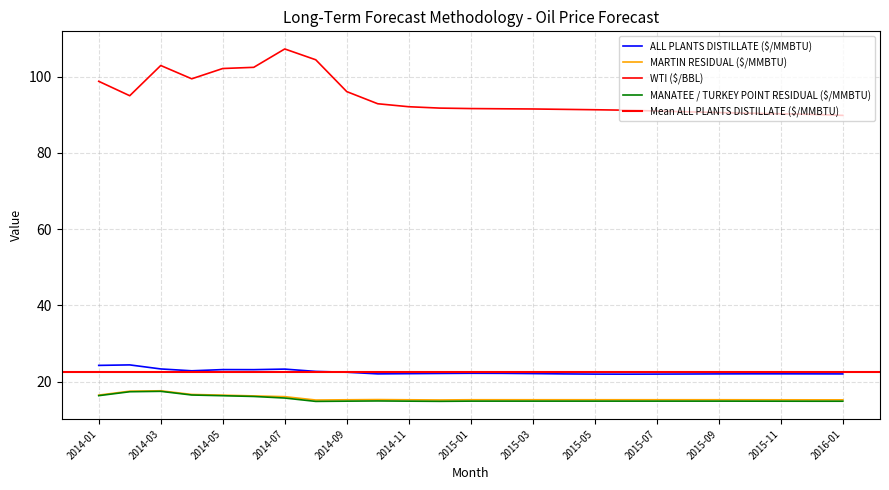

True or false: MARTIN RESIDUAL ($/MMBTU) and MANATEE / TURKEY POINT RESIDUAL ($/MMBTU) cross at least once.

False